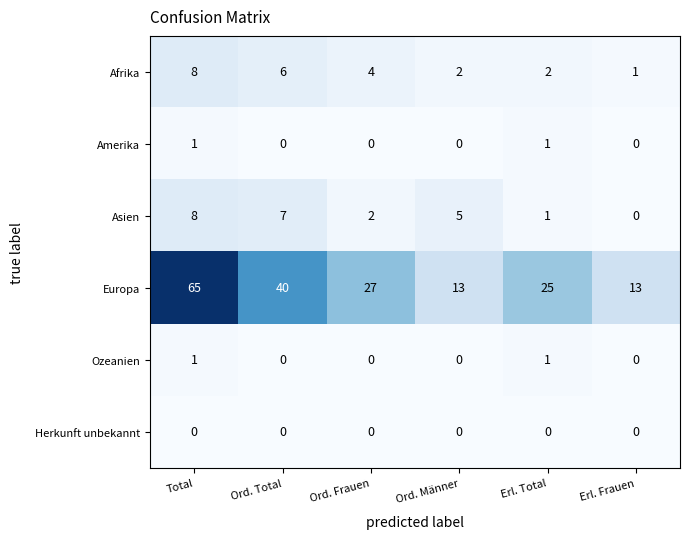

True or false: Ozeanien has a value of 2 at Erl. Total.

False